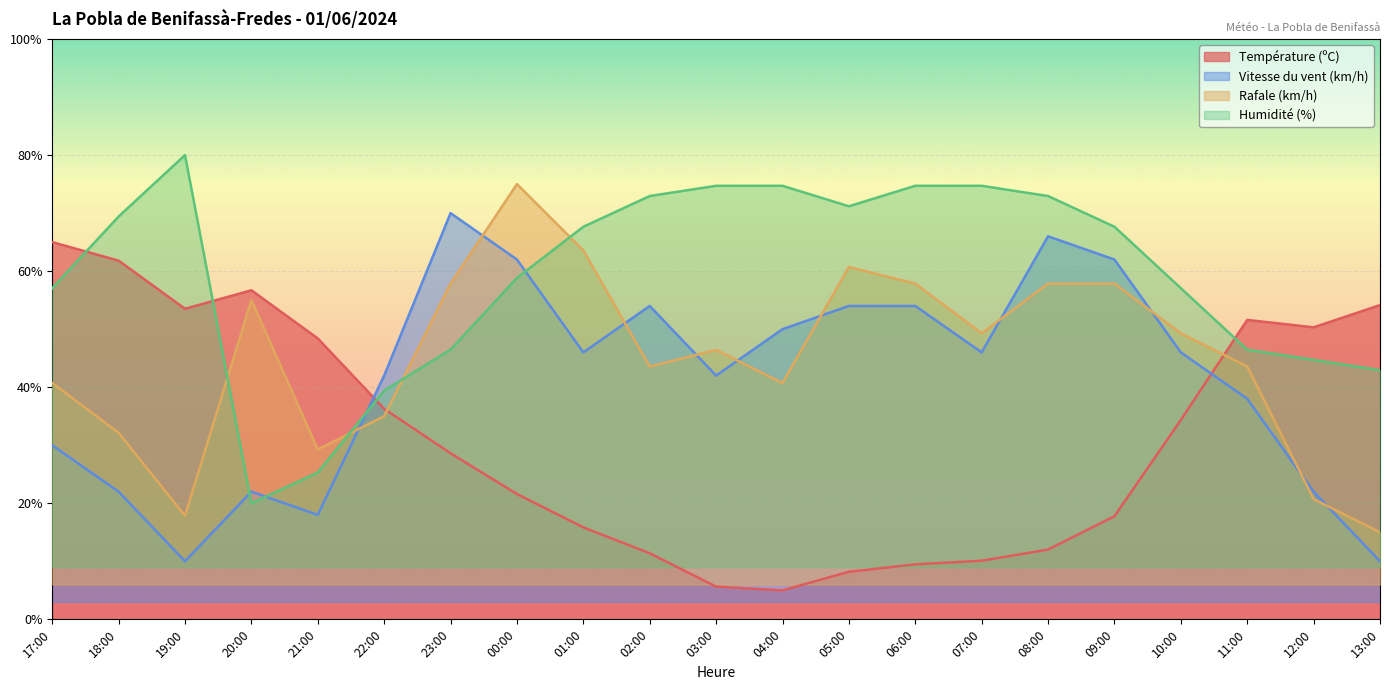

What is the label of the 12th point from the right?

02:00